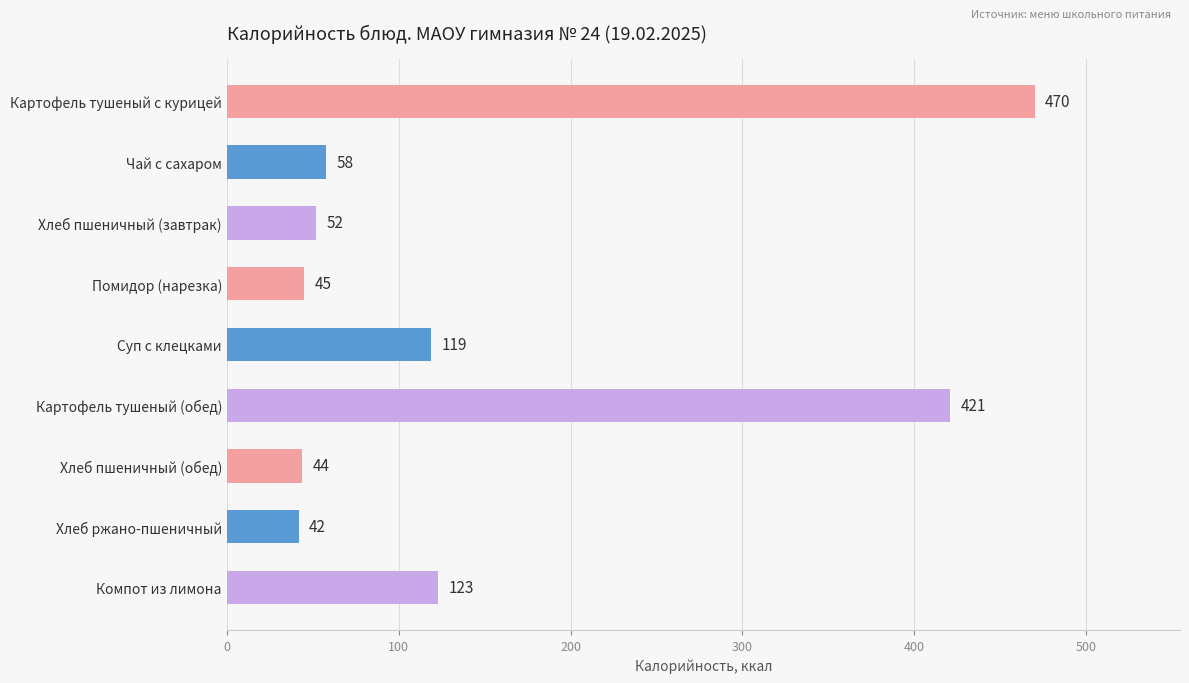

How many data points does each series have?

9